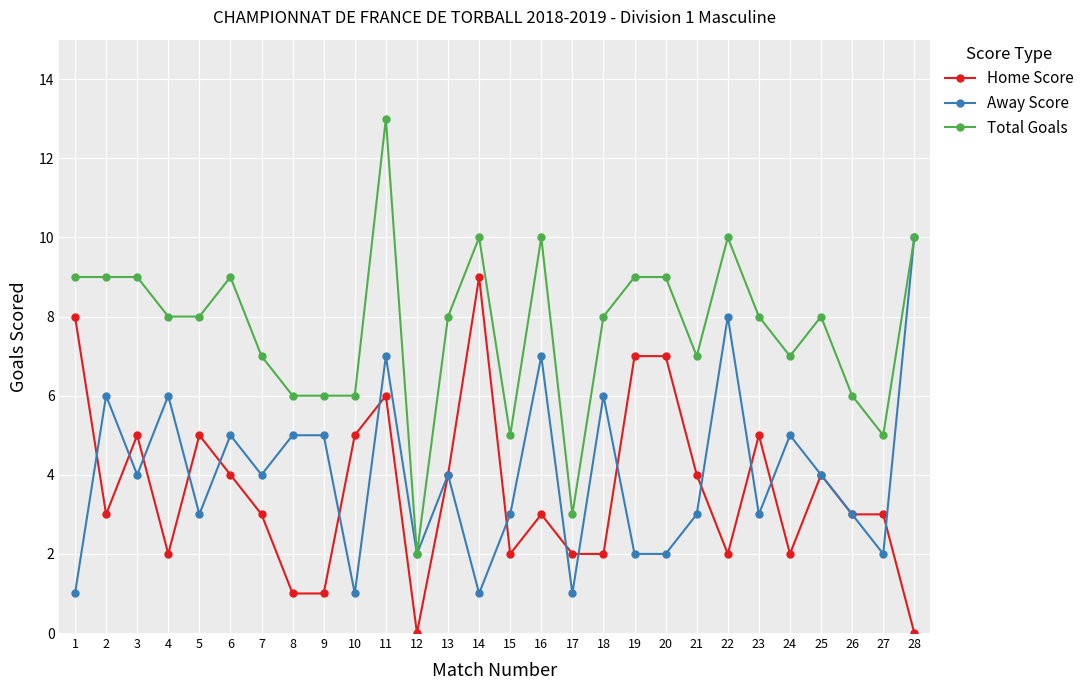

Where does the Away Score series first go above 4?

2